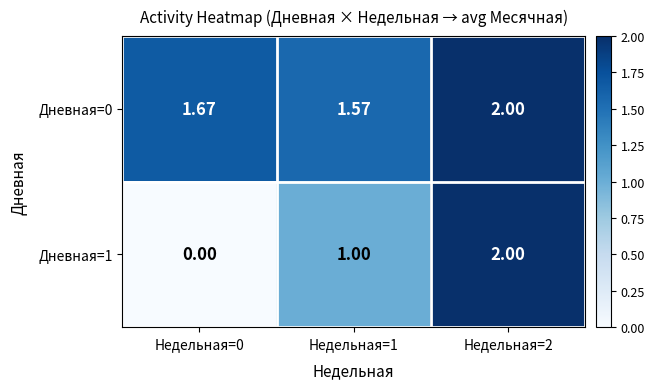

Is the value of Дневная=1 at Недельная=1 greater than the value of Дневная=0 at Недельная=1?

No